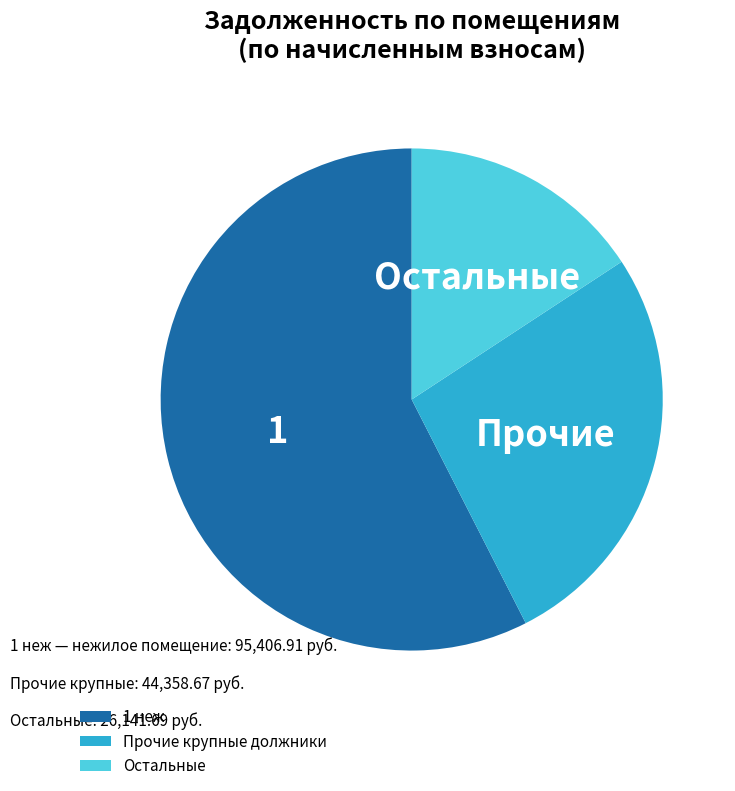

What is the majority slice?

1 неж